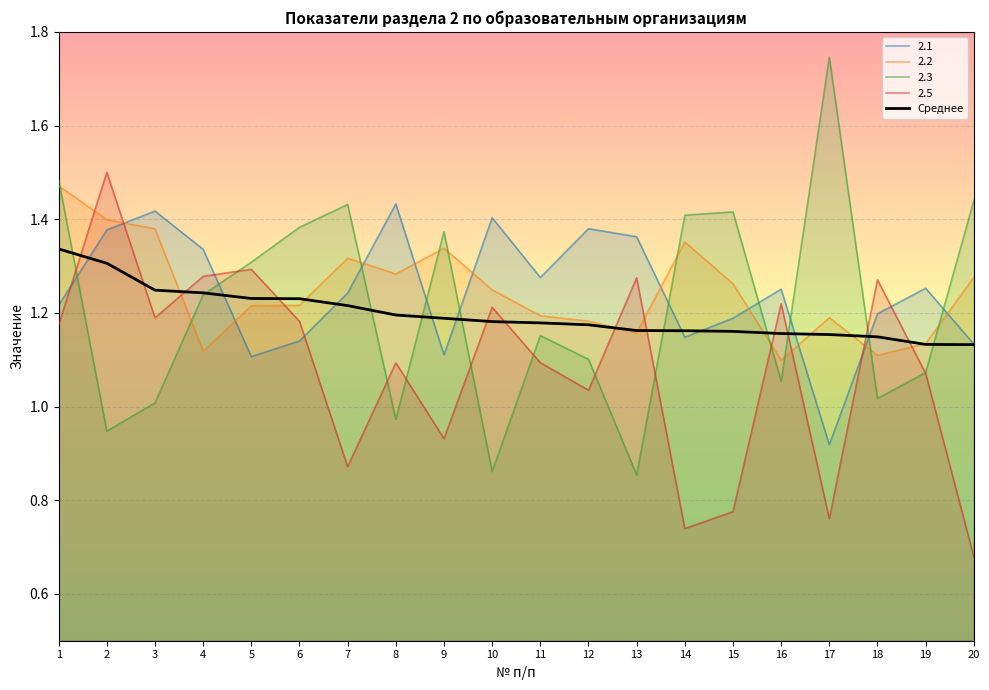

Reading left to right, what are all the values shown in this chart?

1.3	1.3	1.2	1.2	1.2	1.2	1.2	1.2	1.2	1.2	1.2	1.2	1.2	1.2	1.2	1.2	1.2	1.1	1.1	1.1